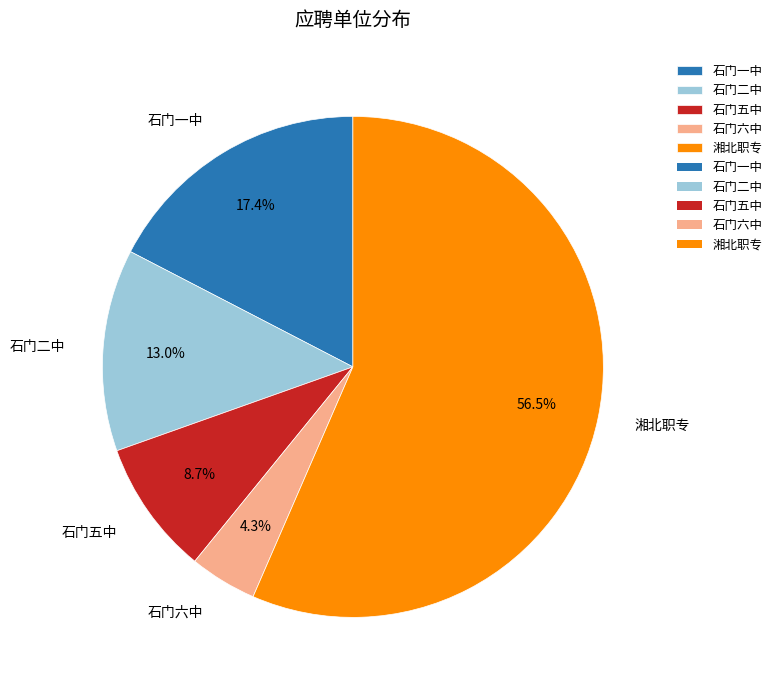

How many segments does this pie chart have?

5